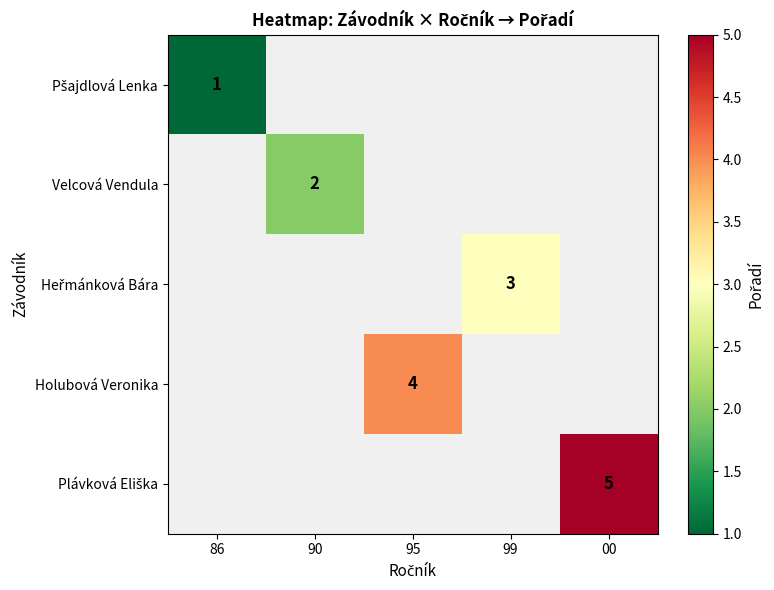

Which label corresponds to the smallest value in the chart?

86